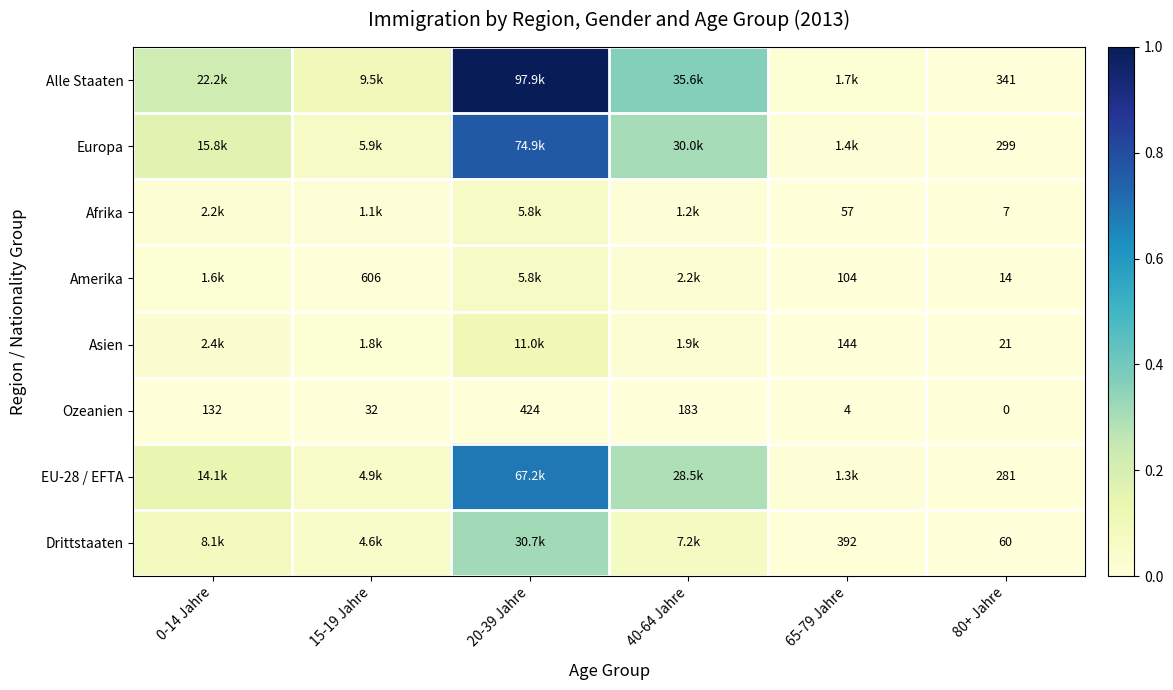

At 65-79 Jahre, list the series in order from largest to smallest.

Alle Staaten, Europa, EU-28 / EFTA, Drittstaaten, Asien, Amerika, Afrika, Ozeanien